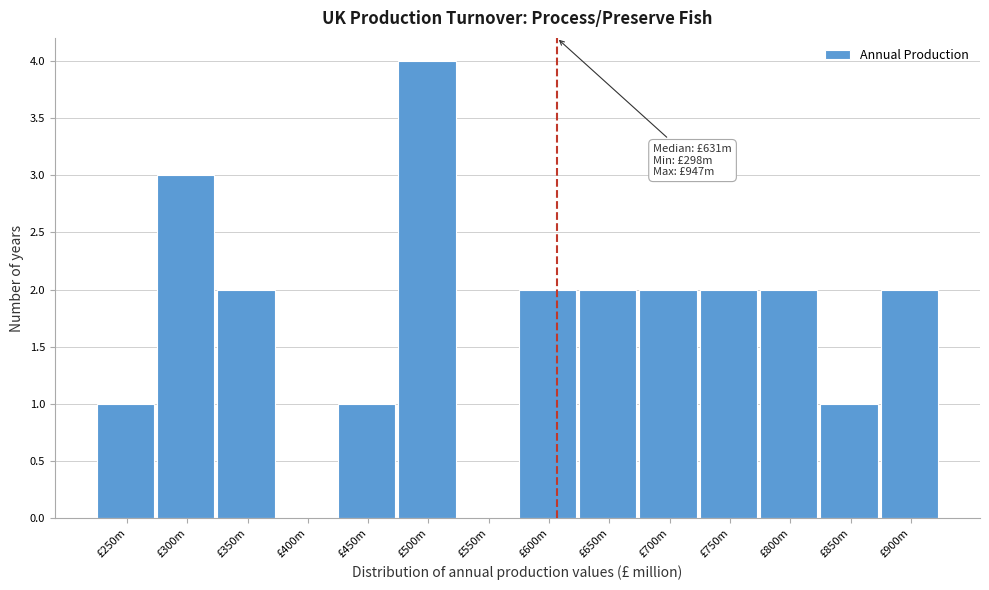

Reading left to right, extract all data points from this chart.

£250m=1	£300m=3	£350m=2	£400m=0	£450m=1	£500m=4	£550m=0	£600m=2	£650m=2	£700m=2	£750m=2	£800m=2	£850m=1	£900m=2